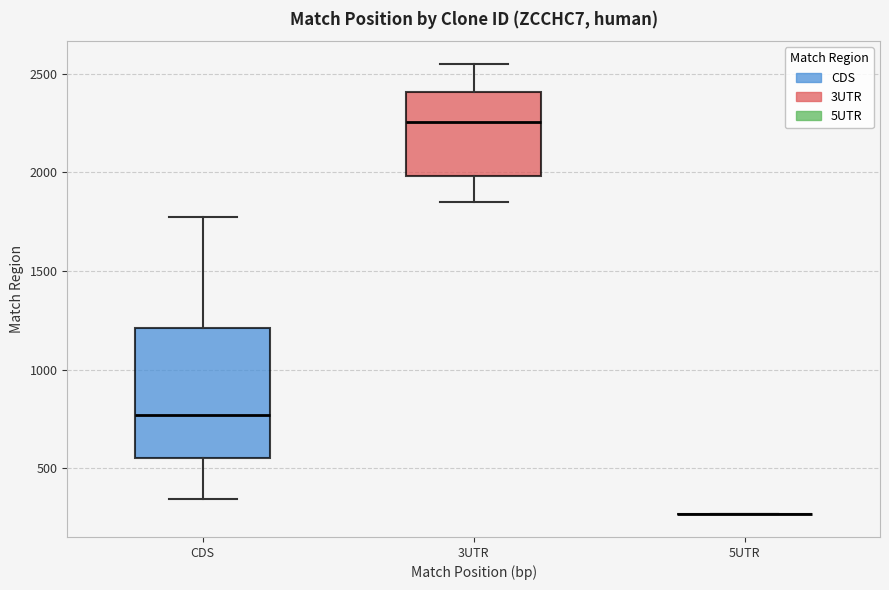

Which box is the tallest, from its lower edge to its upper edge?

CDS